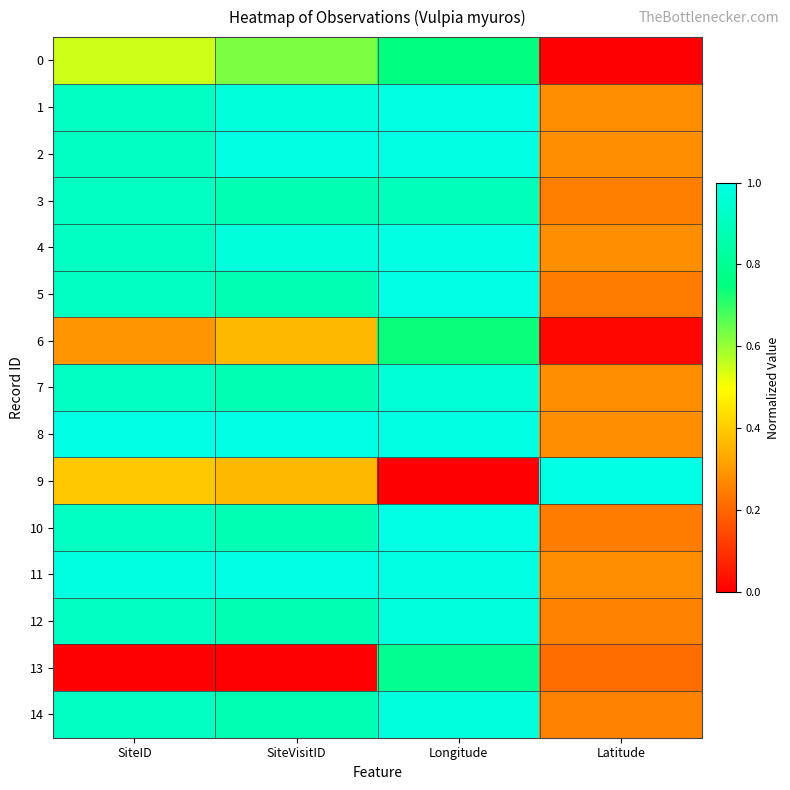

Reading left to right, extract all data points from this chart.

0: SiteID=0.5	SiteVisitID=0.6	Longitude=0.8	Latitude=0.0
1: SiteID=0.9	SiteVisitID=1.0	Longitude=1.0	Latitude=0.3
2: SiteID=0.9	SiteVisitID=1.0	Longitude=1.0	Latitude=0.3
3: SiteID=0.9	SiteVisitID=0.9	Longitude=0.9	Latitude=0.2
4: SiteID=0.9	SiteVisitID=1.0	Longitude=1.0	Latitude=0.3
5: SiteID=0.9	SiteVisitID=0.9	Longitude=1.0	Latitude=0.2
6: SiteID=0.3	SiteVisitID=0.4	Longitude=0.7	Latitude=0.0
7: SiteID=0.9	SiteVisitID=0.9	Longitude=1.0	Latitude=0.3
8: SiteID=1.0	SiteVisitID=1.0	Longitude=1.0	Latitude=0.3
9: SiteID=0.4	SiteVisitID=0.4	Longitude=0.0	Latitude=1.0
10: SiteID=0.9	SiteVisitID=0.9	Longitude=1.0	Latitude=0.2
11: SiteID=1.0	SiteVisitID=1.0	Longitude=1.0	Latitude=0.3
12: SiteID=0.9	SiteVisitID=0.9	Longitude=1.0	Latitude=0.3
13: SiteID=0.0	SiteVisitID=0.0	Longitude=0.8	Latitude=0.2
14: SiteID=0.9	SiteVisitID=0.9	Longitude=1.0	Latitude=0.3